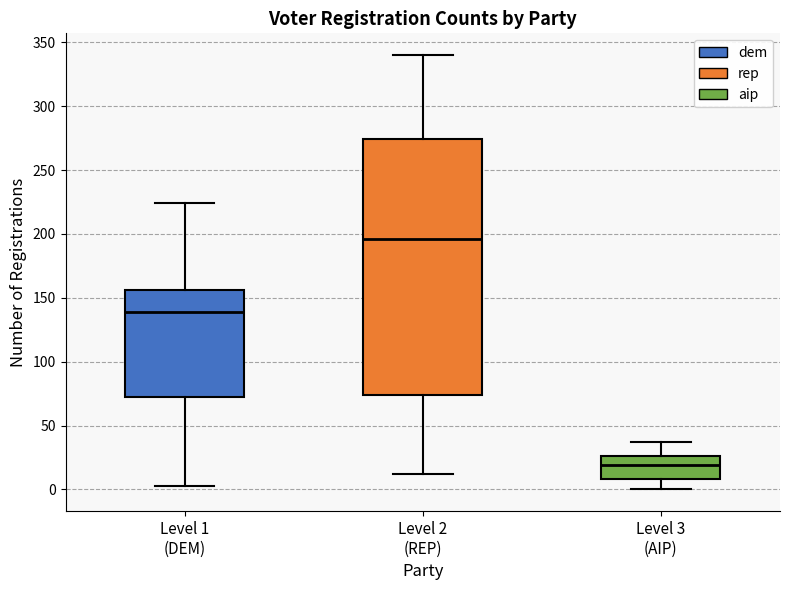

Comparing the boxes themselves (not the whiskers), which one is the tallest?

Level 2 (REP)